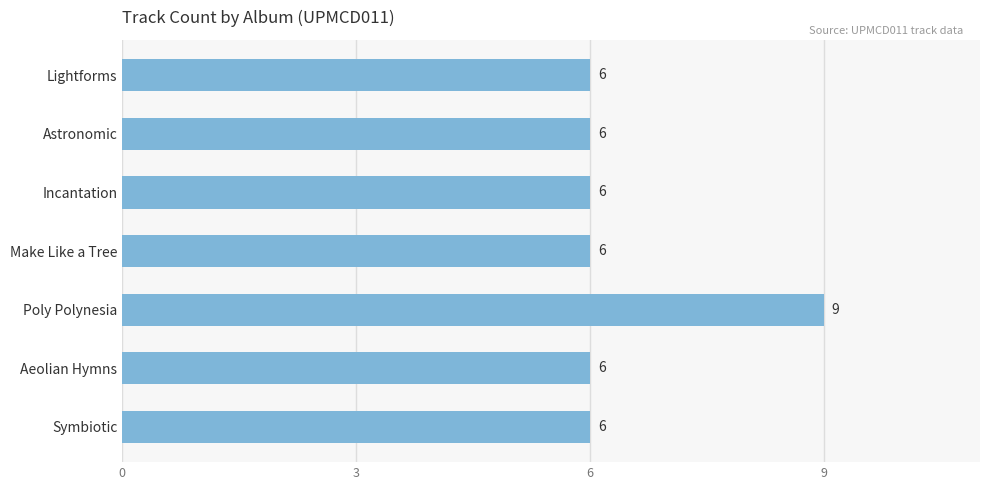

Reading top to bottom, transcribe all the data shown in this chart.

6	6	6	6	9	6	6